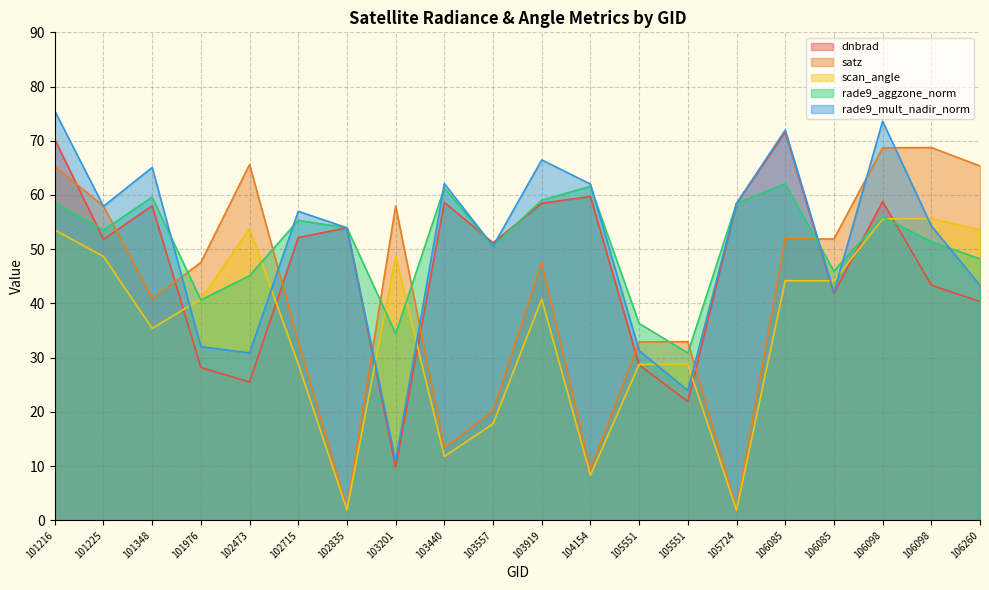

Where is scan_angle nearest to the value 28?

105551